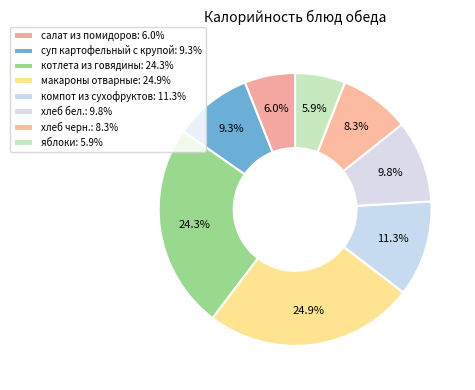

Count the number of slices in the pie.

8